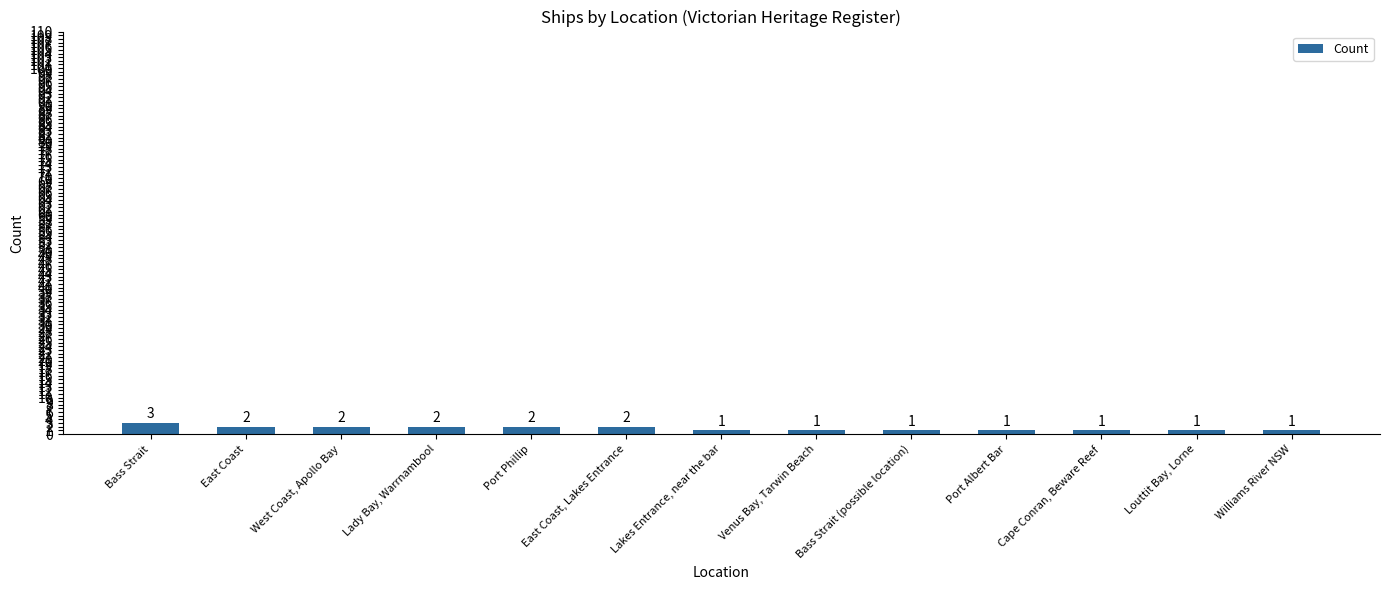

What is the label of the 11th bar from the left?

Cape Conran, Beware Reef